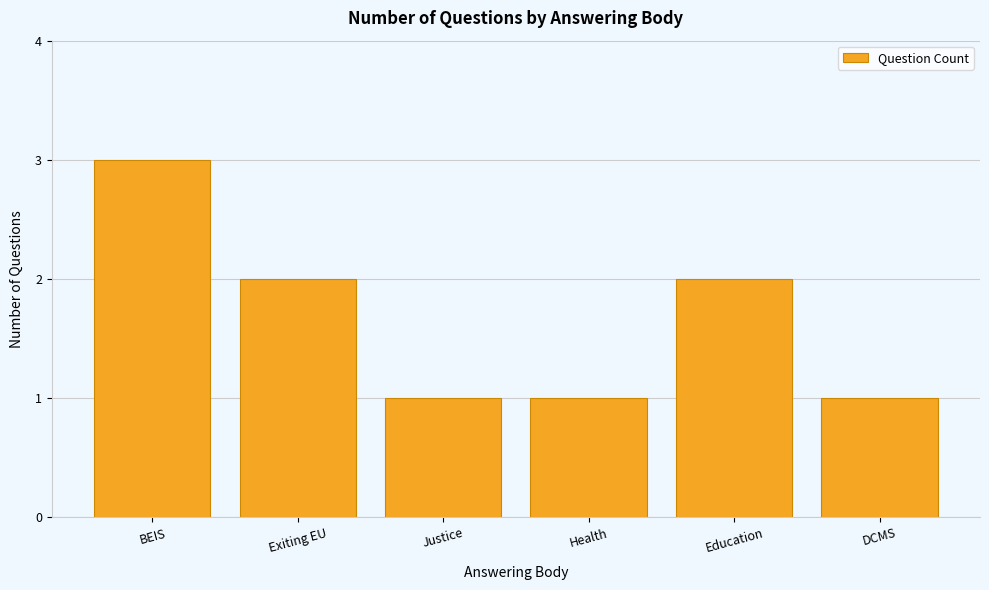

Reading left to right, what are all the values shown in this chart?

3	2	1	1	2	1